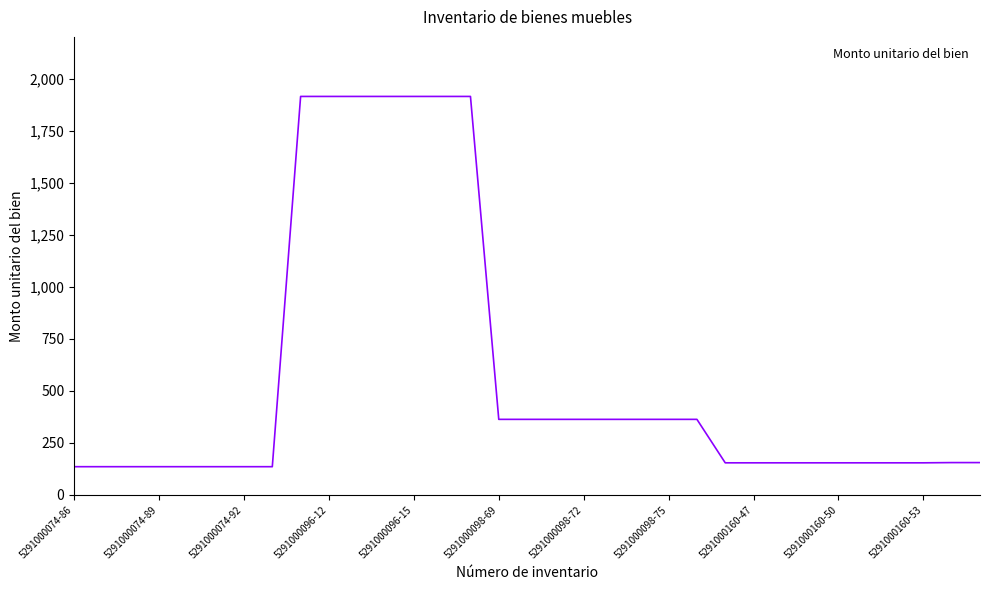

What is the maximum value shown in the chart?

1914.0